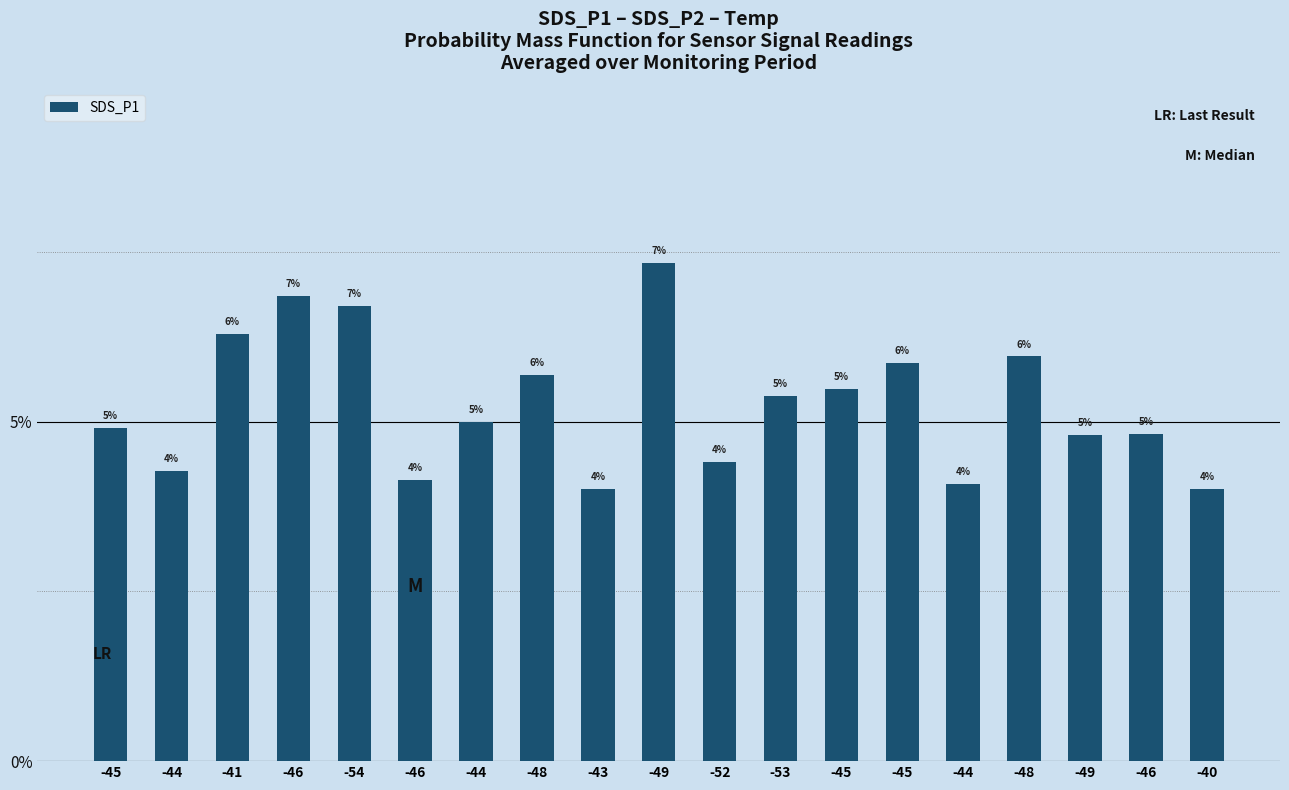

At which label is the value closest to 0?

-43